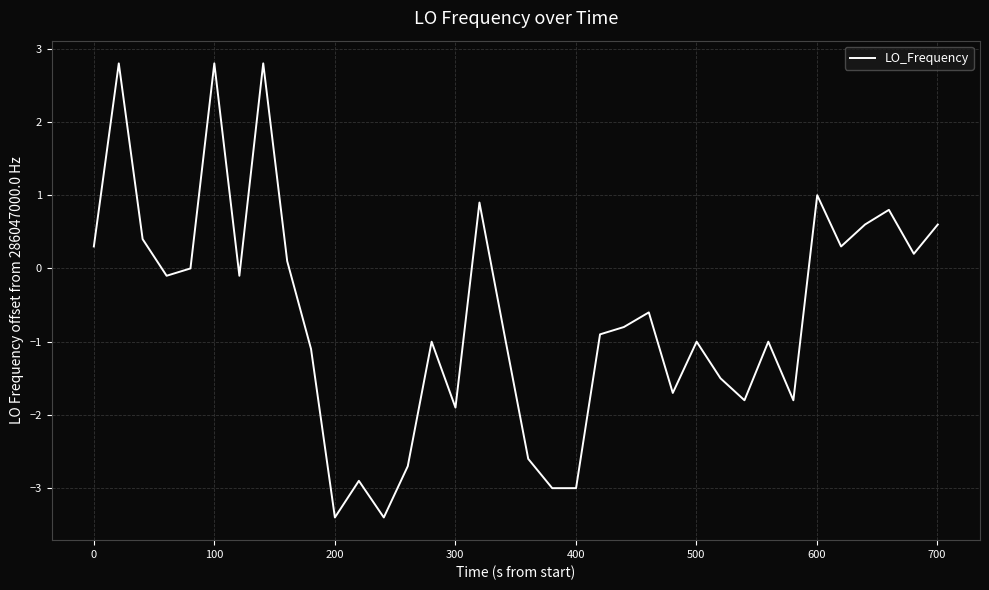

What is the minimum value shown in the chart?

-3.4